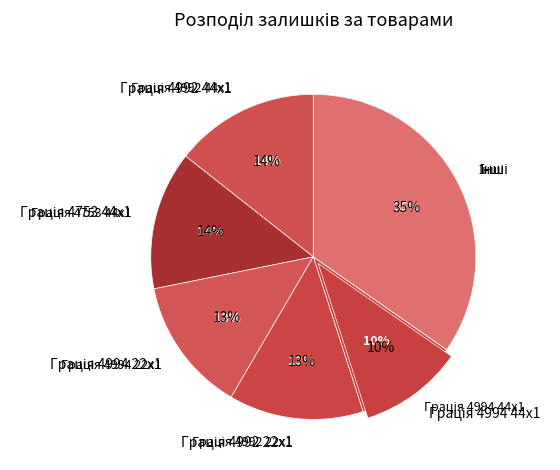

The Грація 4992 44x1 slice represents 25% of the pie. True or false?

False